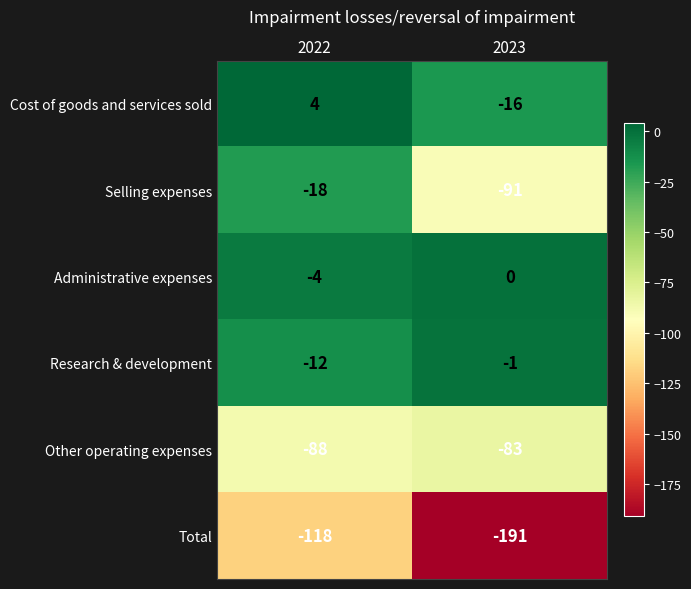

Reading right to left, what are all the values shown in this chart?

Cost of goods and services sold: 2023=-16	2022=4
Selling expenses: 2023=-91	2022=-18
Administrative expenses: 2023=0	2022=-4
Research & development: 2023=-1	2022=-12
Other operating expenses: 2023=-83	2022=-88
Total: 2023=-191	2022=-118